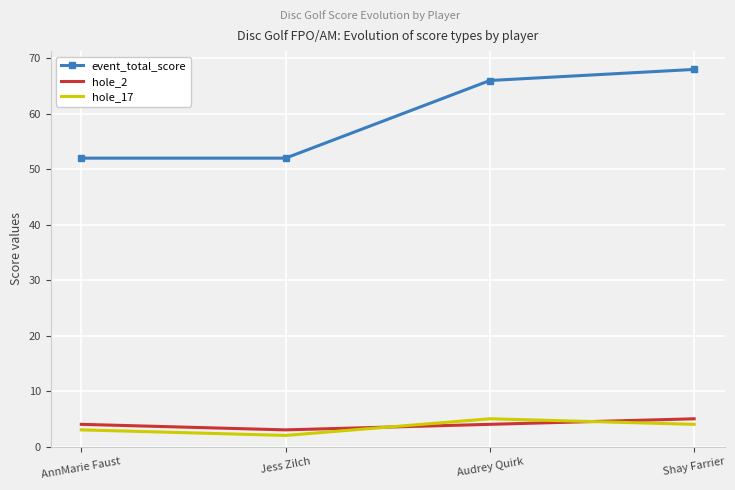

What are all the series names shown in the legend?

event_total_score, hole_2, hole_17